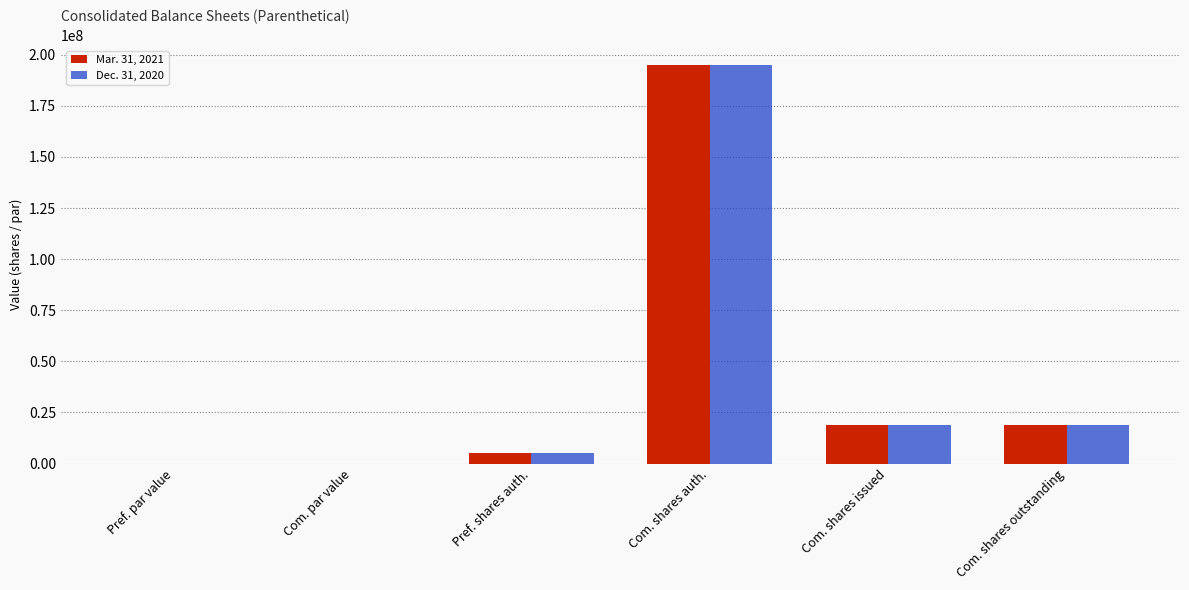

What is the sum of all Mar. 31, 2021 values?

237701350.0